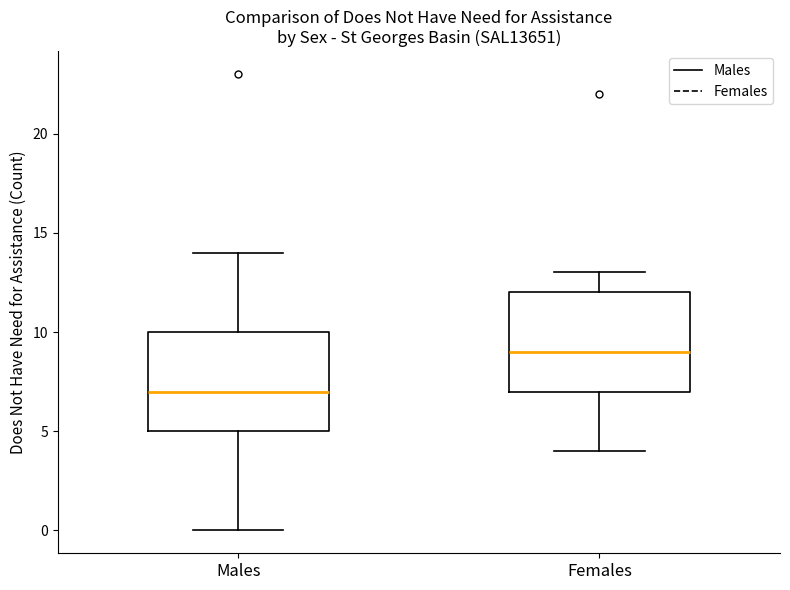

Reading left to right, transcribe this box plot: for each box, give where its median line is, the range the box spans, and where its two whiskers end, as read against the y-axis. The values are not printed on the chart, so give them approximately, as read against the axis.

Males: median 7, box 5 to 10, whiskers 0 to 14
Females: median 9, box 7 to 12, whiskers 4 to 13